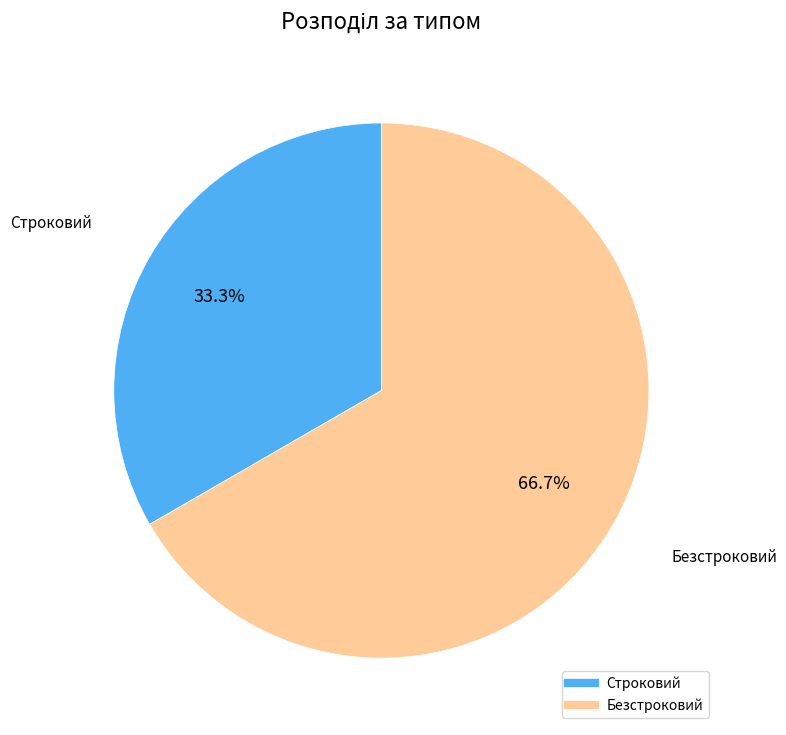

Which category has the smallest portion of the pie?

Строковий